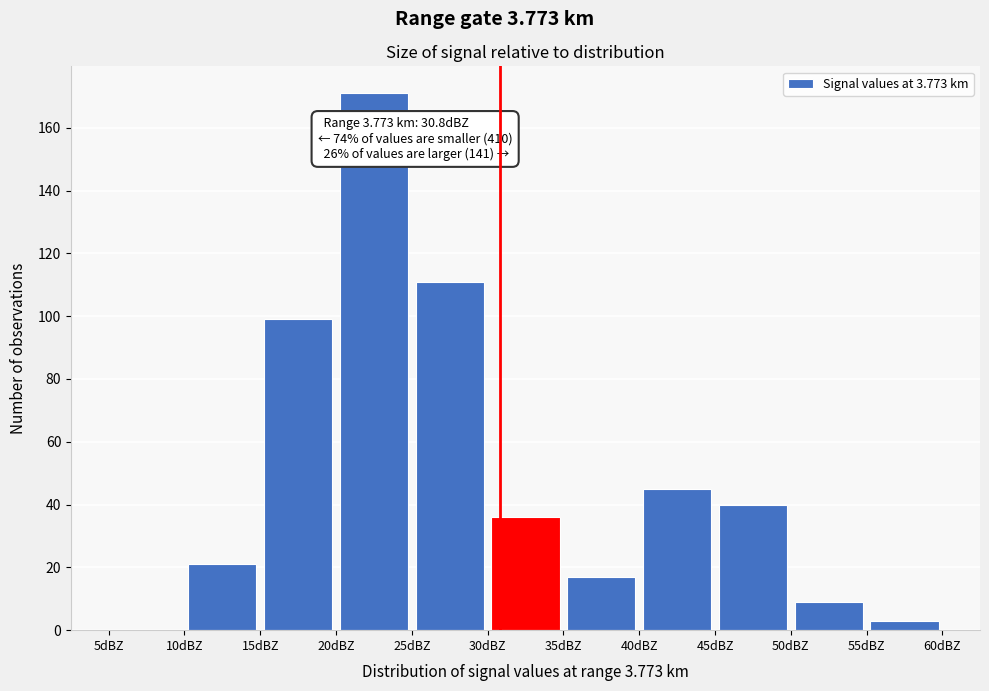

Which range on the x-axis has the tallest bar?

20 to 25